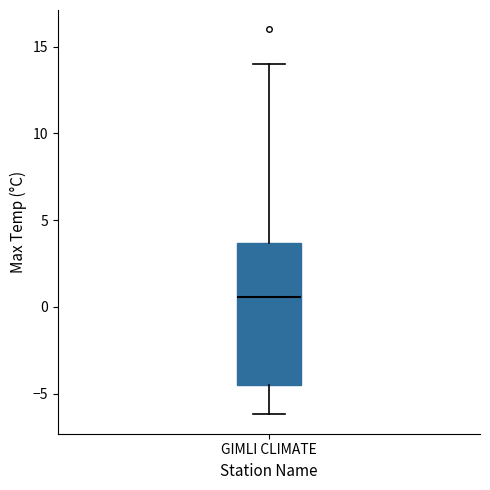

Read this box plot against the y-axis: the position of the median line, the range covered by the box, and the ends of both whiskers. The values are not printed on the chart, so give them approximately, as read against the axis.

median 0.5, box -4.5 to 3.5, whiskers -6.0 to 14.0